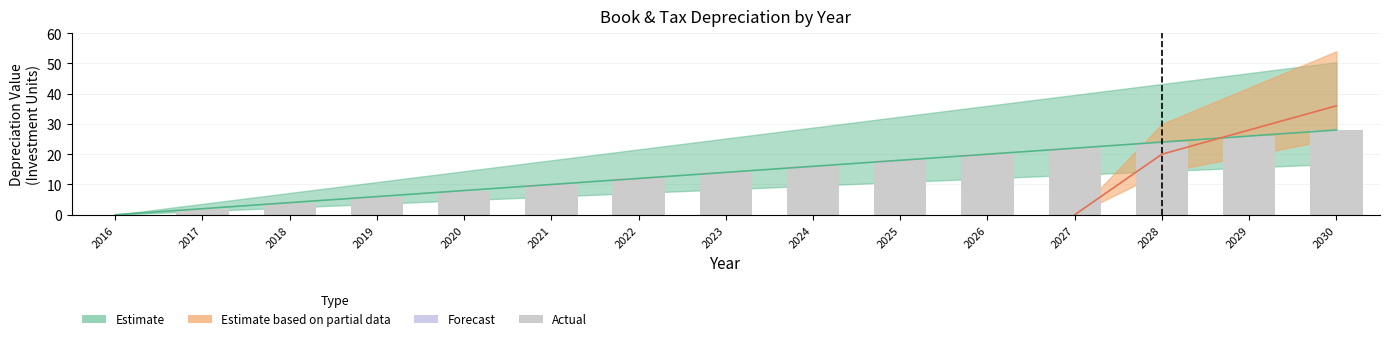

Reading left to right, extract all data points from this chart.

2016=0	2017=2	2018=4	2019=6	2020=8	2021=10	2022=12	2023=14	2024=16	2025=18	2026=20	2027=22	2028=24	2029=26	2030=28